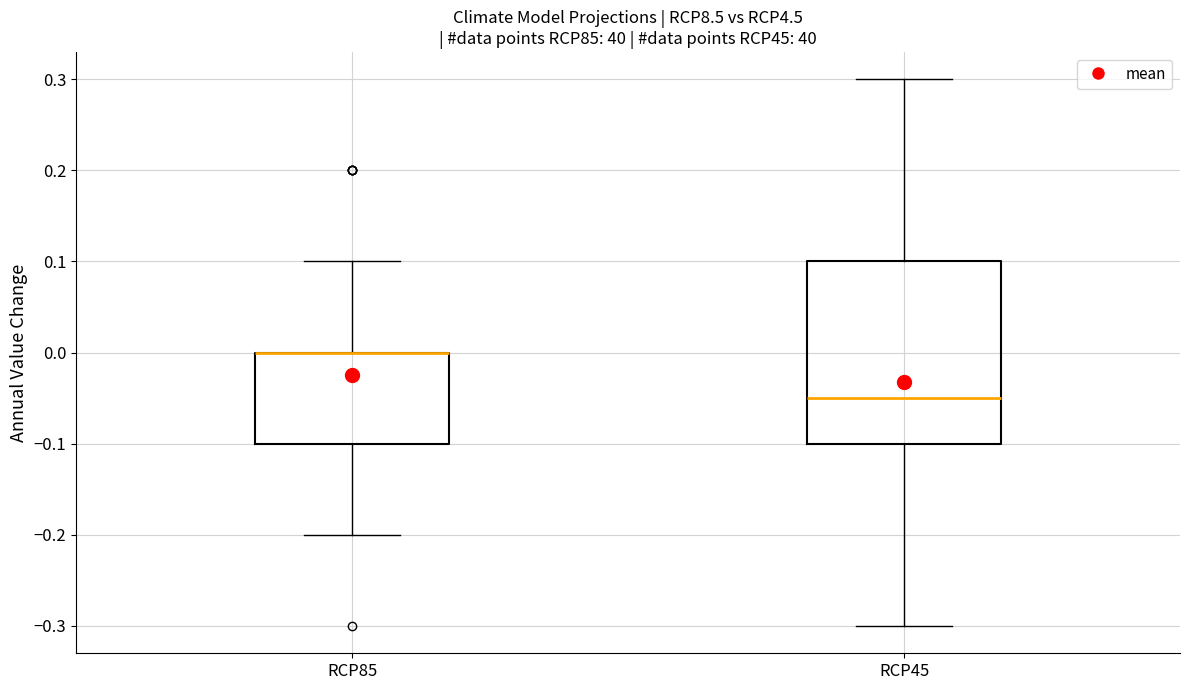

Which box is the tallest, from its lower edge to its upper edge?

RCP45